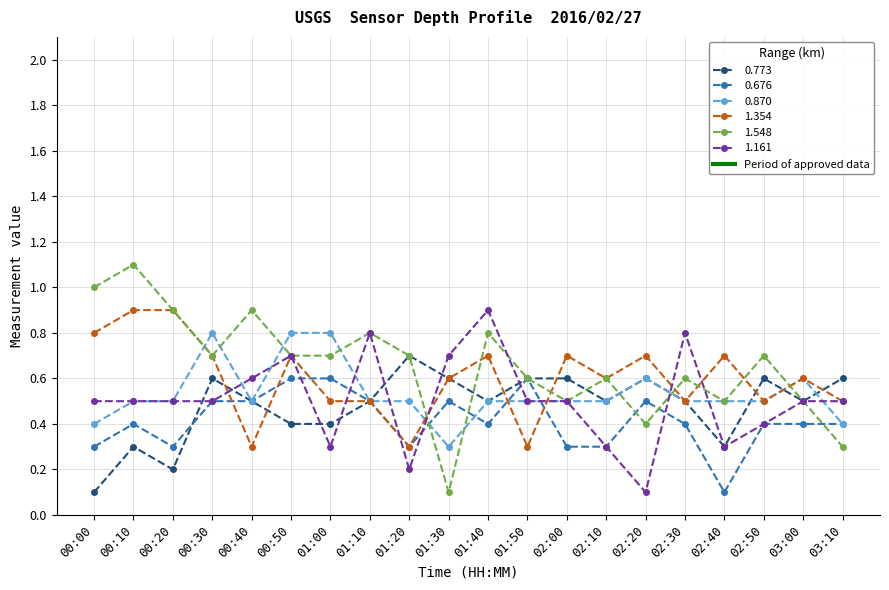

What is the sum of the 0.773 values at 03:00 and 00:50?

0.9